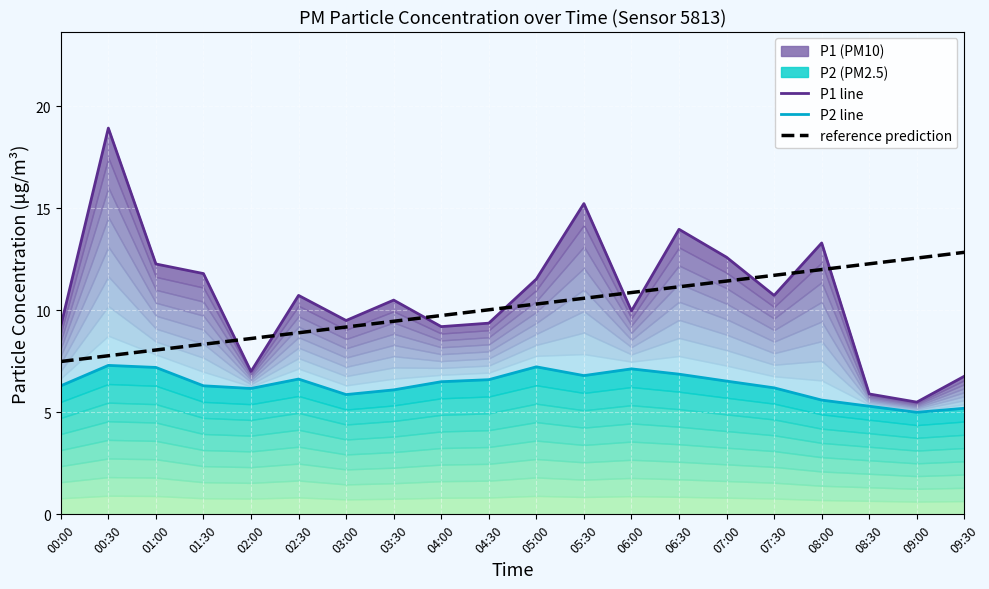

List the labels in order of reference prediction value, largest first.

09:30, 09:00, 08:30, 08:00, 07:30, 07:00, 06:30, 06:00, 05:30, 05:00, 04:30, 04:00, 03:30, 03:00, 02:30, 02:00, 01:30, 01:00, 00:30, 00:00